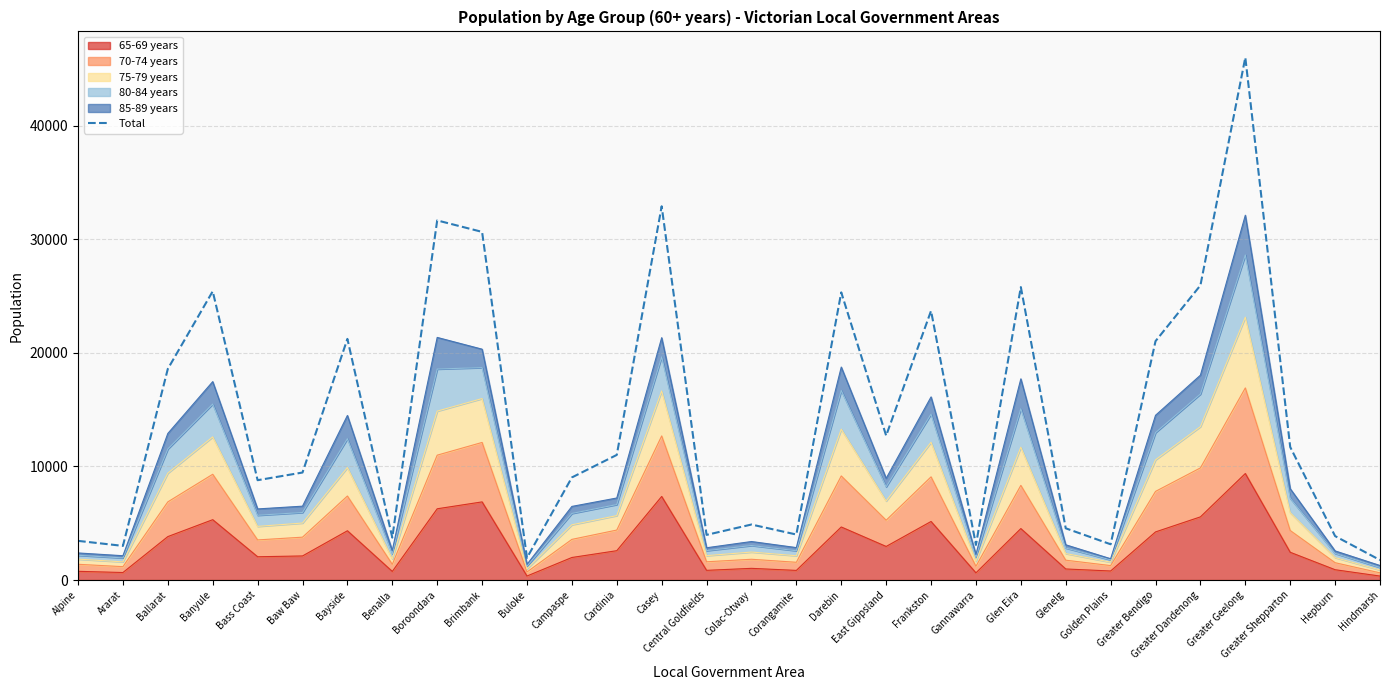

Rank the categories by value from highest to lowest.

Greater Geelong, Casey, Boroondara, Brimbank, Greater Dandenong, Glen Eira, Banyule, Darebin, Frankston, Bayside, Greater Bendigo, Ballarat, East Gippsland, Greater Shepparton, Cardinia, Baw Baw, Campaspe, Bass Coast, Colac-Otway, Glenelg, Corangamite, Central Goldfields, Hepburn, Benalla, Alpine, Golden Plains, Gannawarra, Ararat, Buloke, Hindmarsh